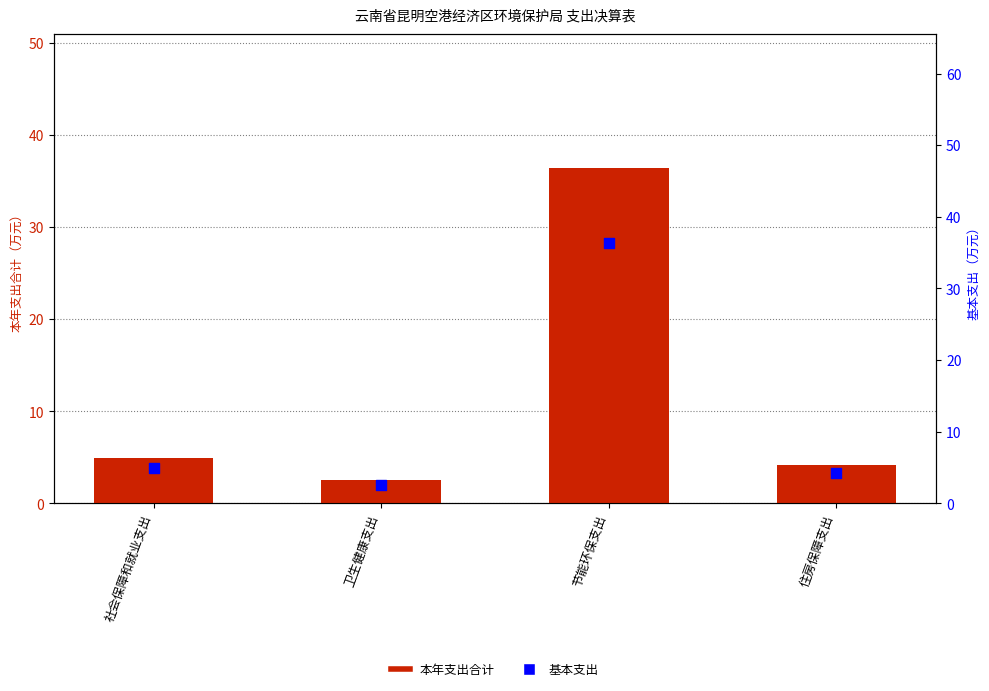

What is the total value across all series at 卫生健康支出?

5.2